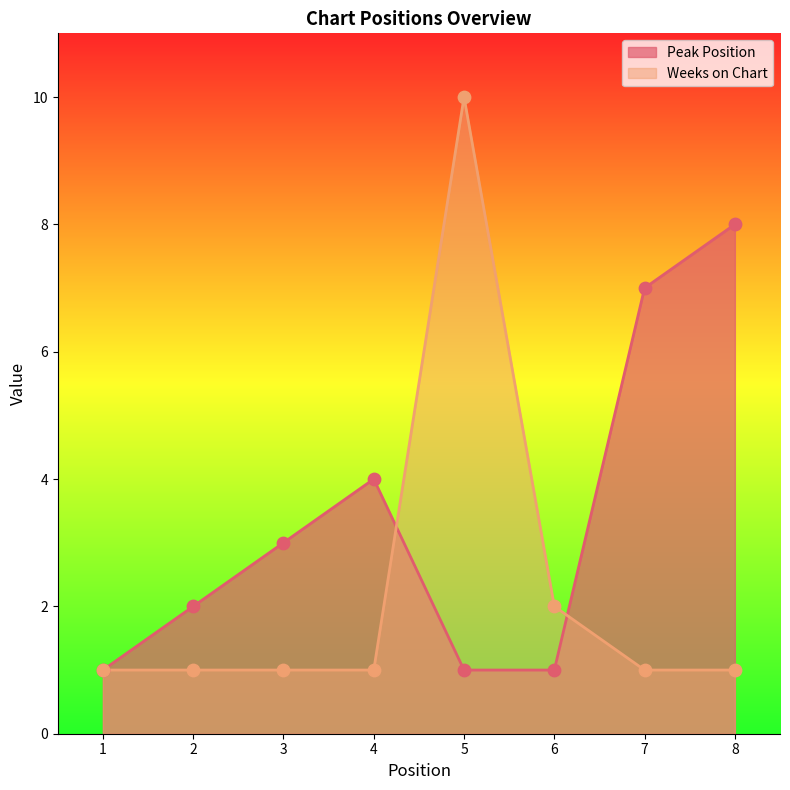

At how many categories does at least one series exceed 4?

3